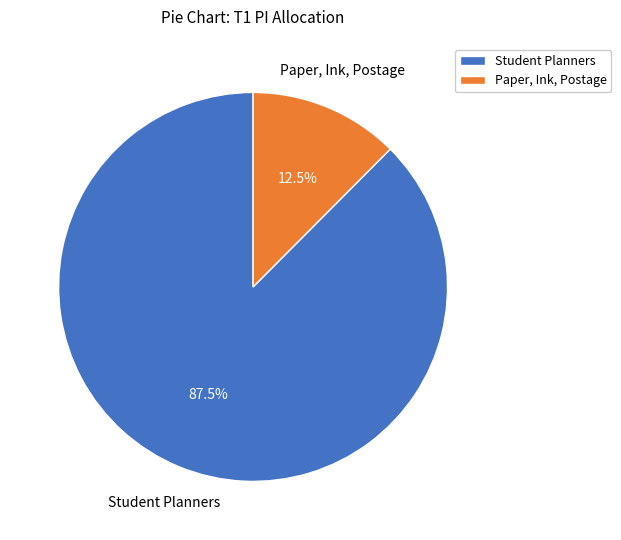

Rank the categories by value from highest to lowest.

Student Planners, Paper, Ink, Postage